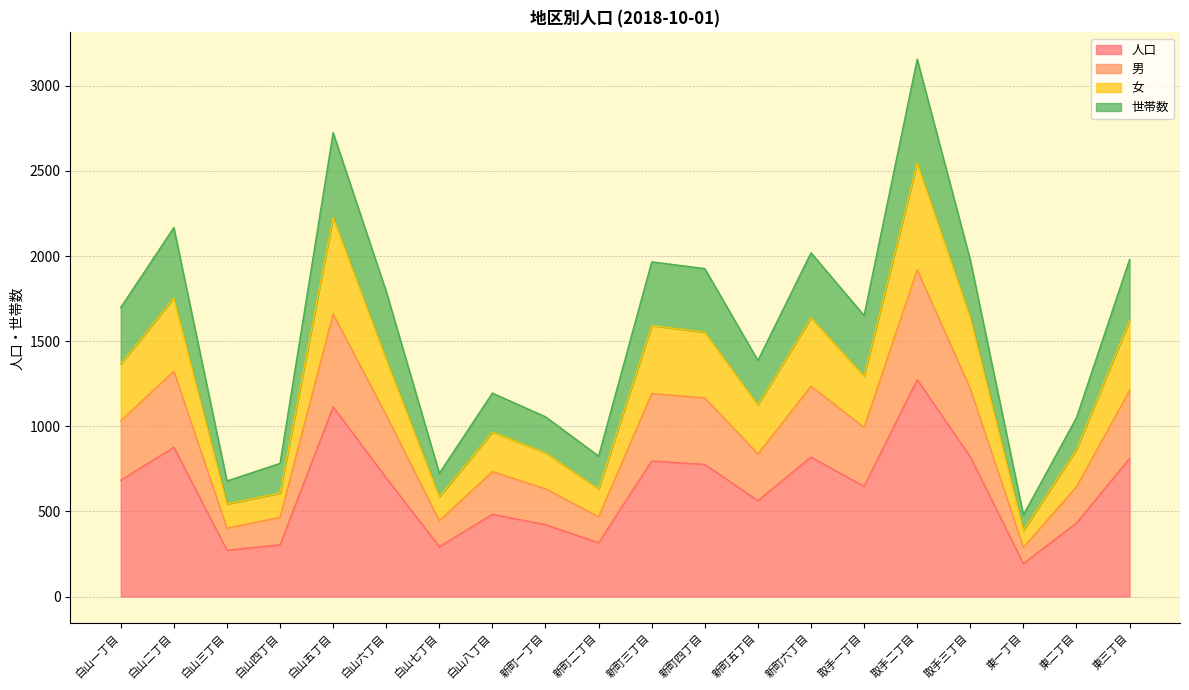

Read the 人口 value at 新町一丁目.

422